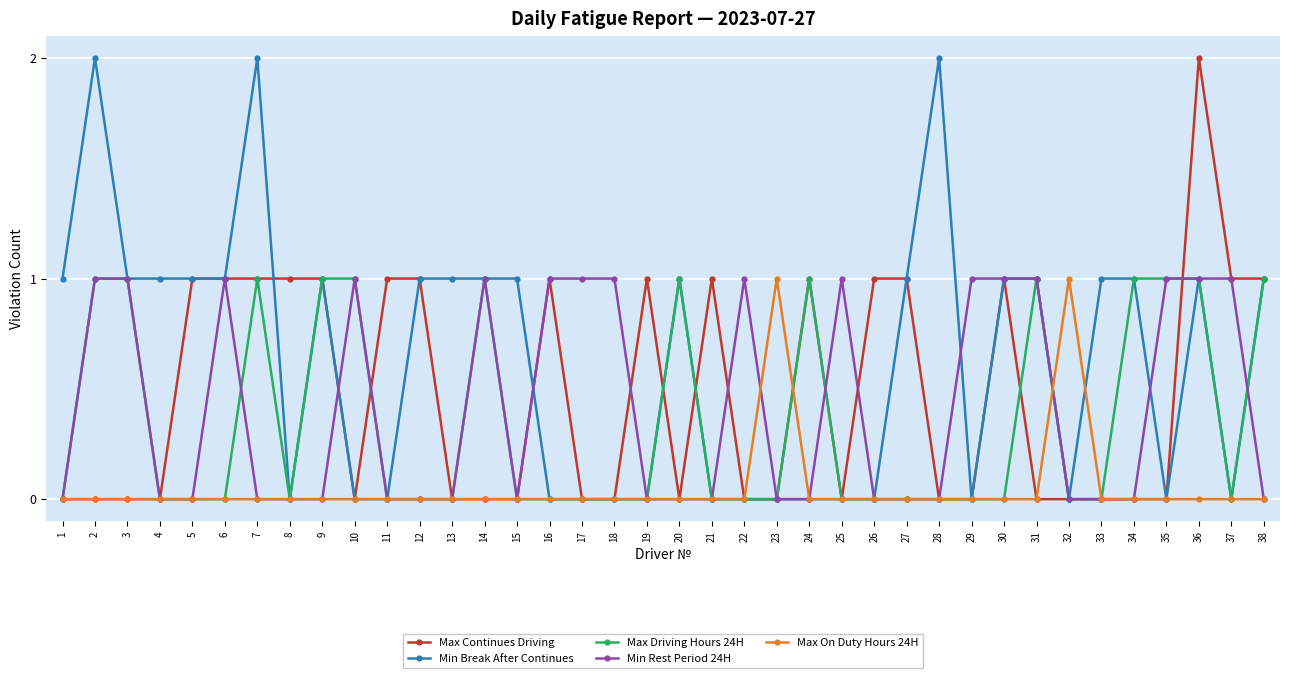

Which series has the largest total across all categories?

Min Break After Continues